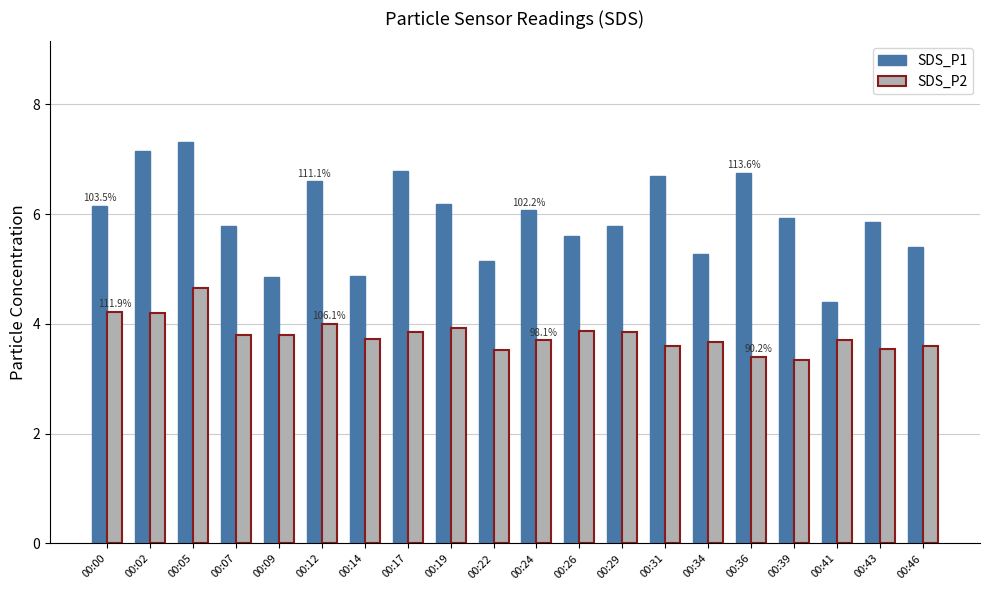

What are all the series names shown in the legend?

SDS_P1, SDS_P2